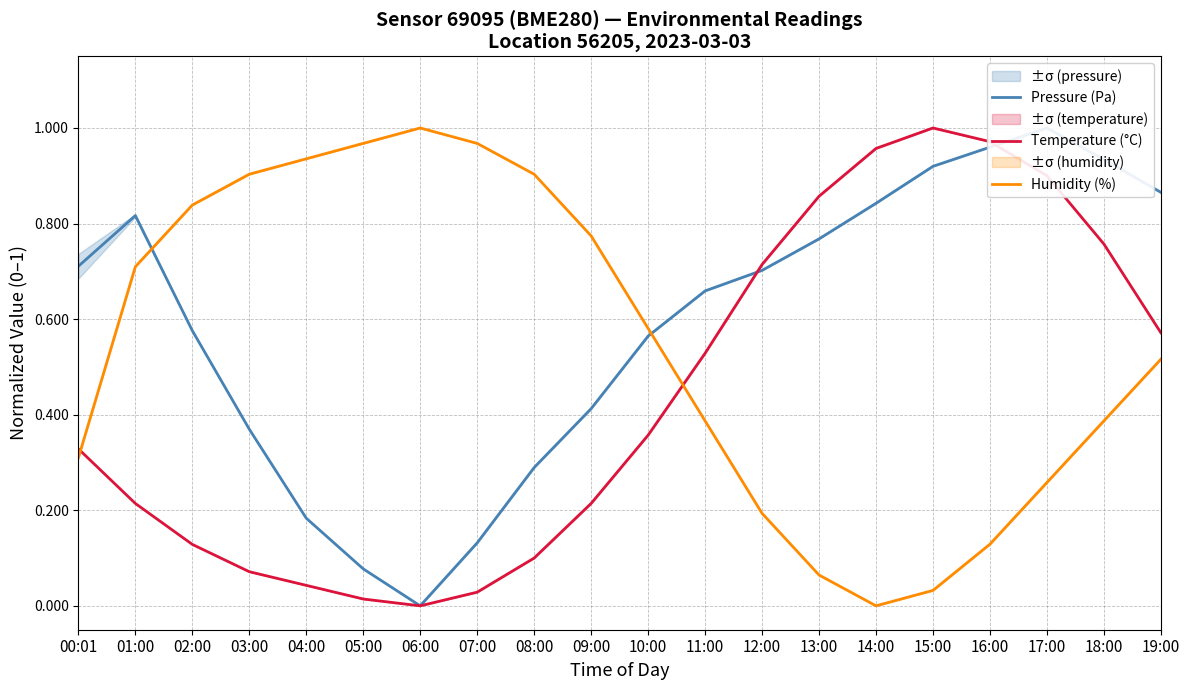

How many distinct data groups are displayed?

3